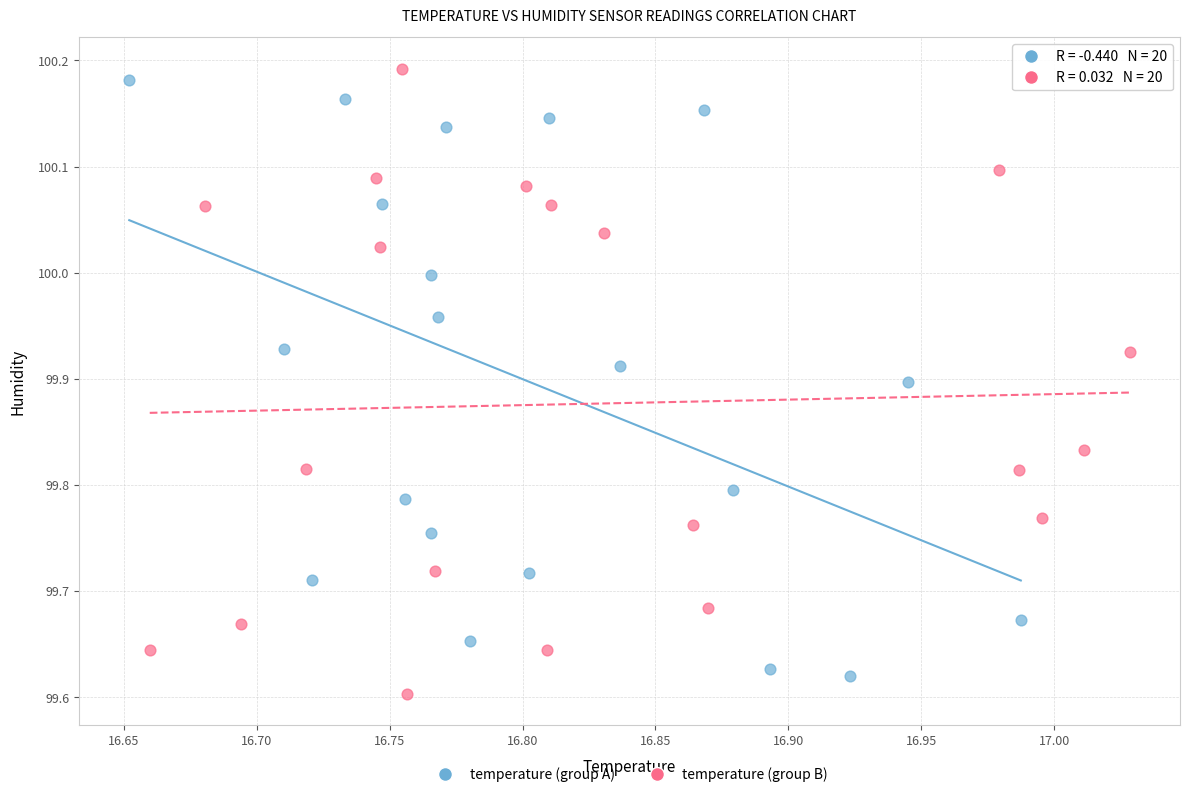

What are all the series names shown in the legend?

temperature (group A), temperature (group B)